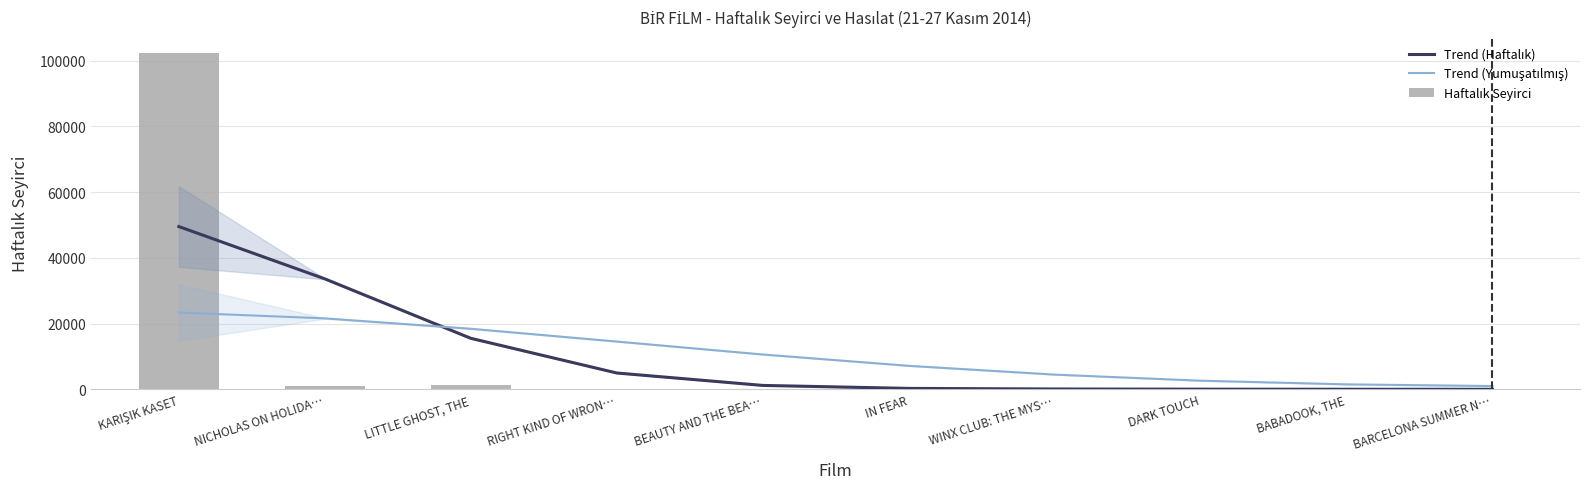

What is the difference between the maximum and minimum values in the Haftalık Seyirci series?

102131.0